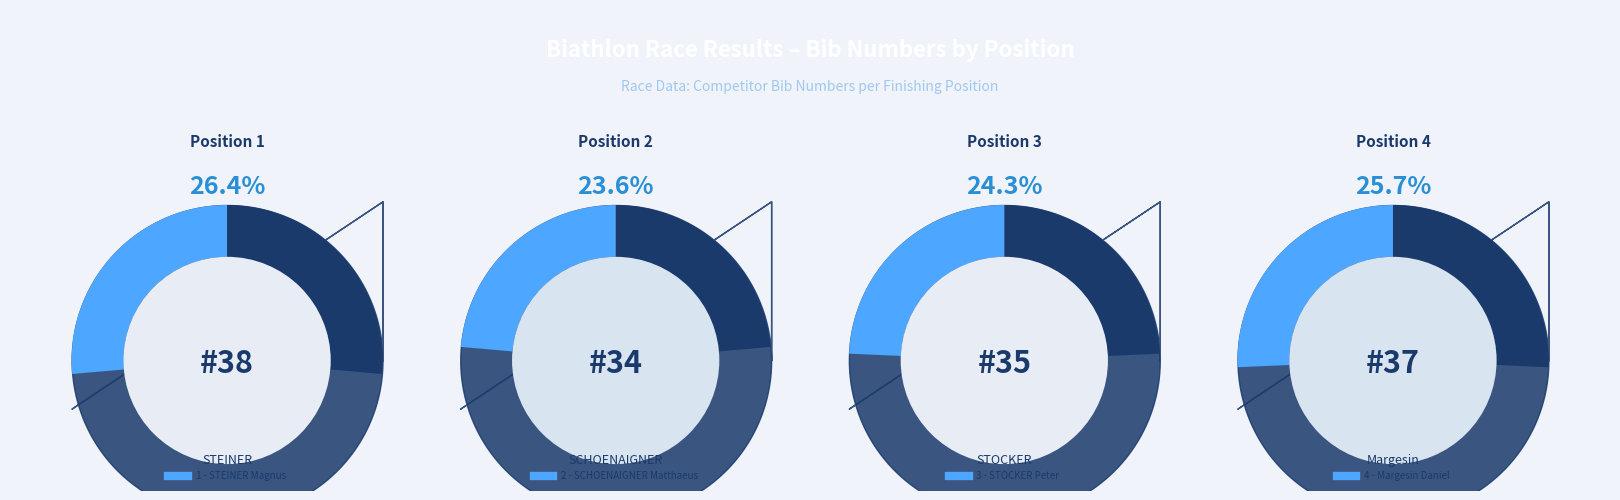

Combined, do 2 - SCHOENAIGNER Matthaeus and 3 - STOCKER Peter account for over 50%?

No